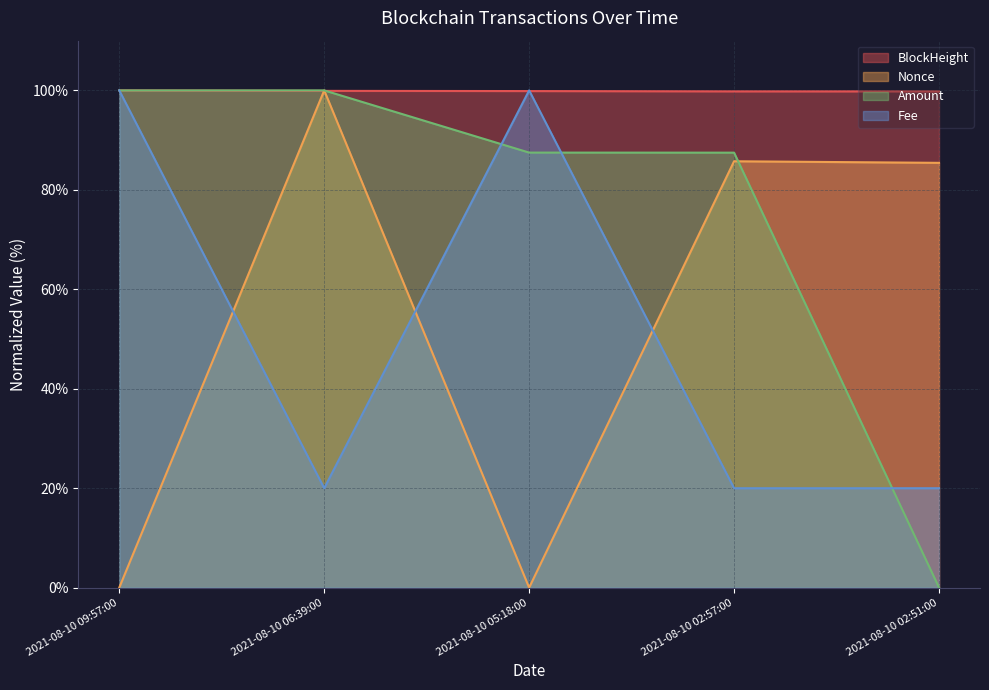

What position from the left is 2021-08-10 09:57:00?

1